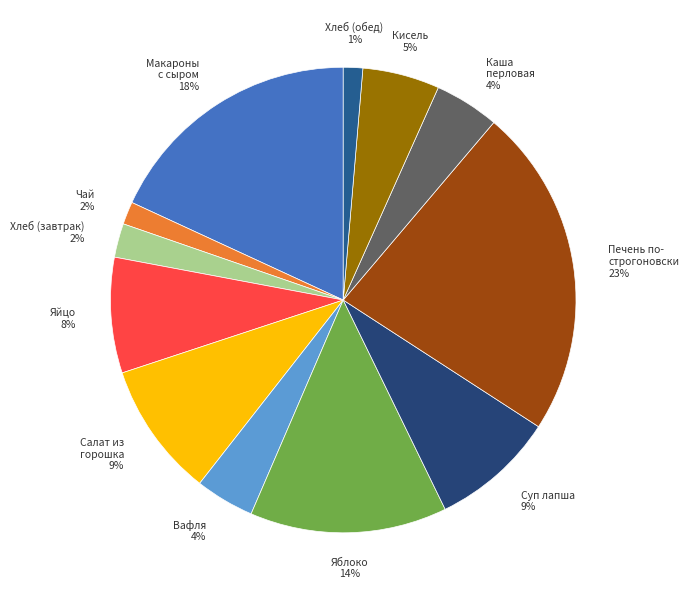

How many slices are in this pie chart?

12